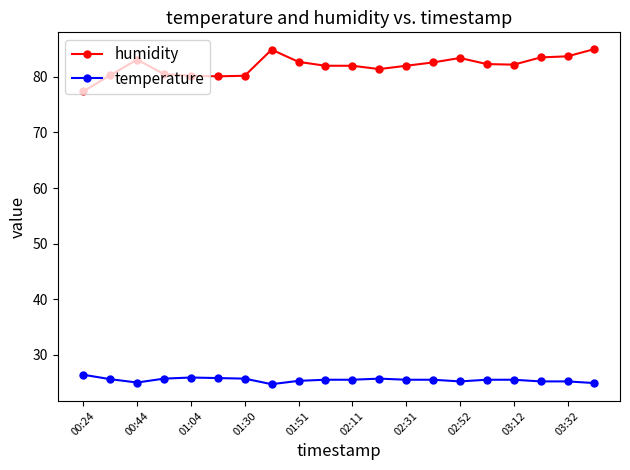

What is the average value of the temperature series?

25.5